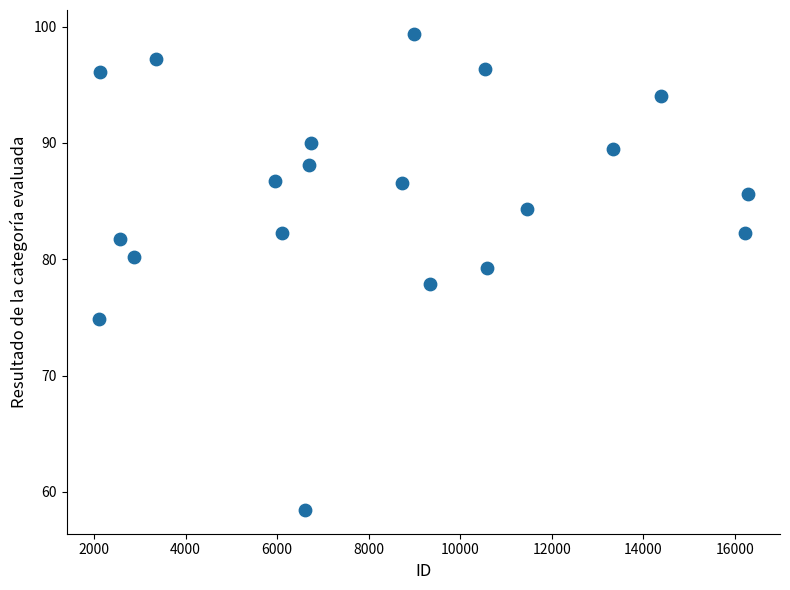

What is the range of Y values (max minus min)?

40.9